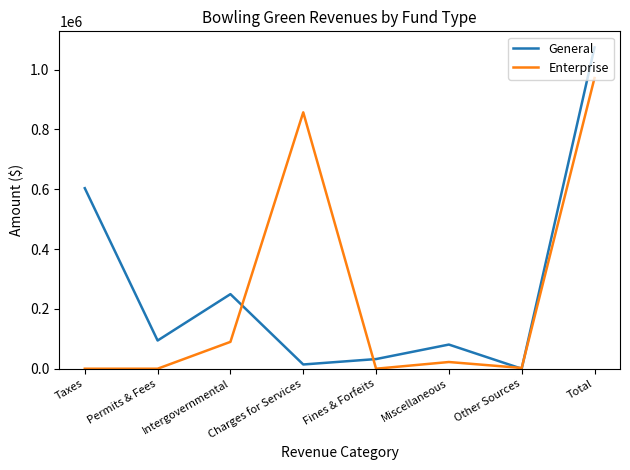

List the series in order of their peak value, highest first.

General, Enterprise